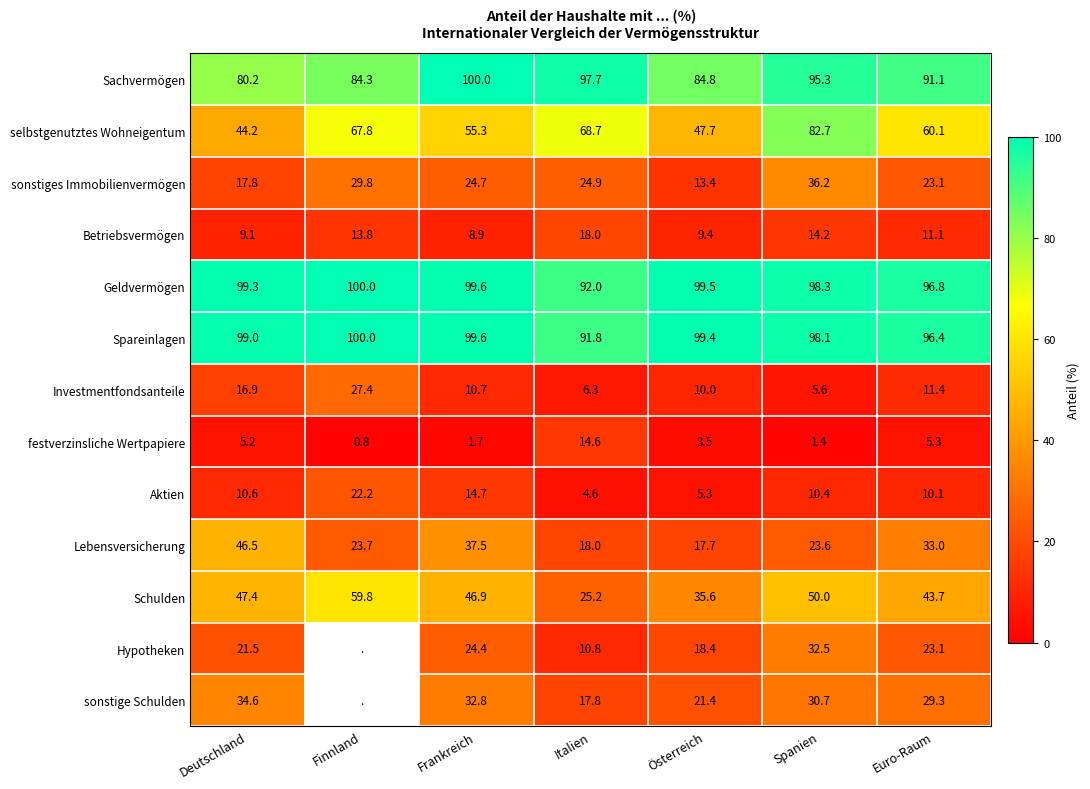

Is it true that Lebensversicherung equals 31.0 at Italien?

False